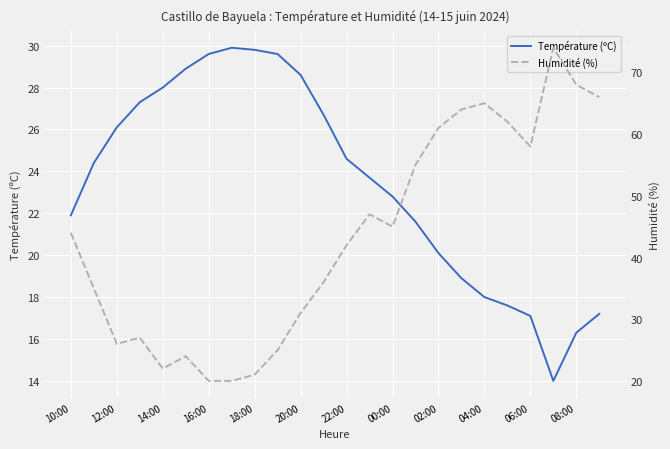

True or false: Humidité (%) has a value of 16.7 at 15.

False